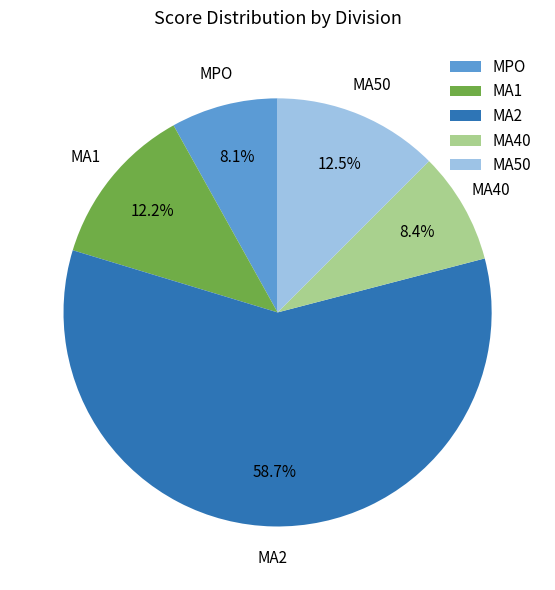

How many slices are in this pie chart?

5